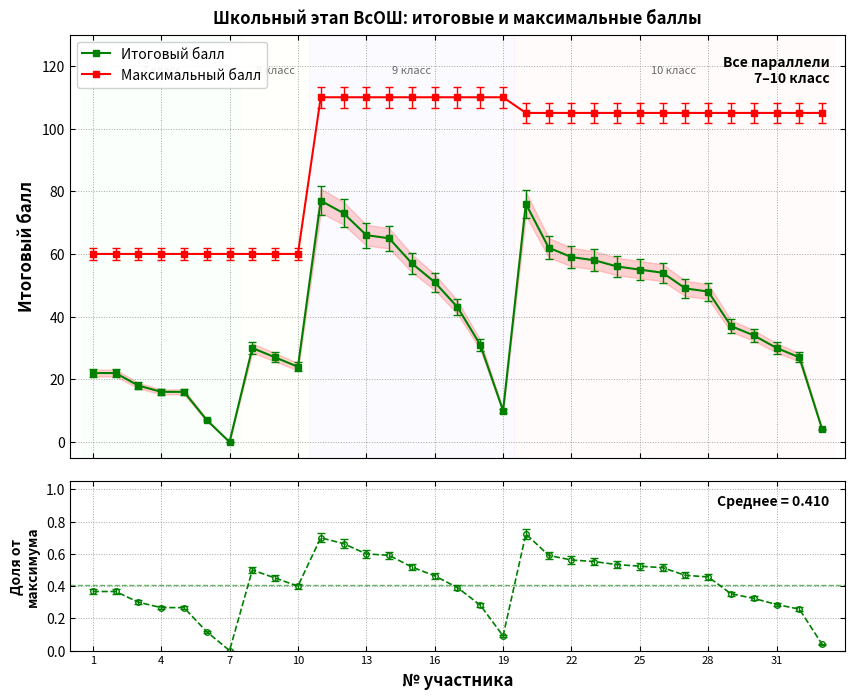

True or false: Максимальный балл and Итоговый балл intersect in this chart.

False